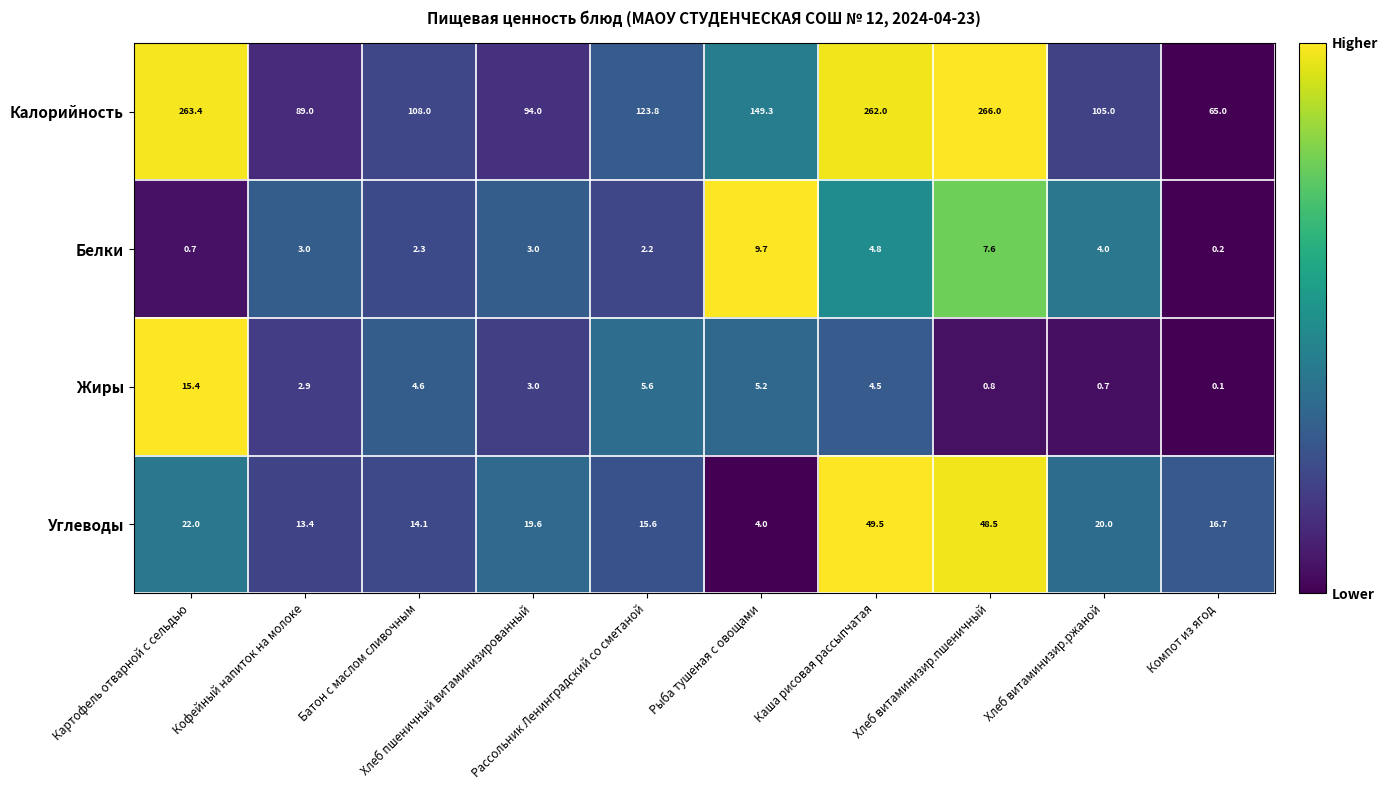

Which series has the largest total across all categories?

Калорийность